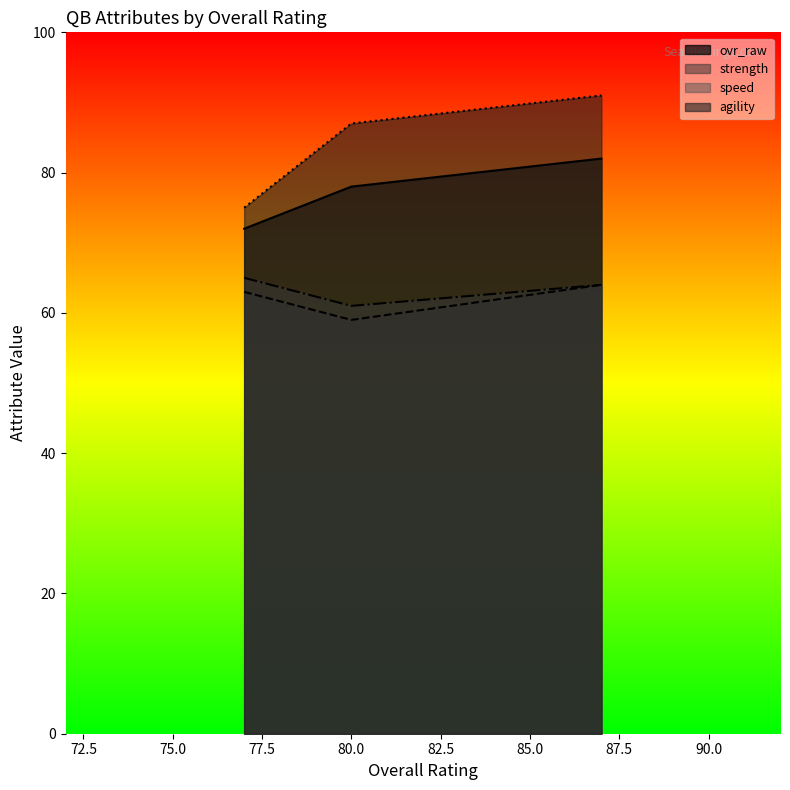

What is the maximum value shown in the chart?

91